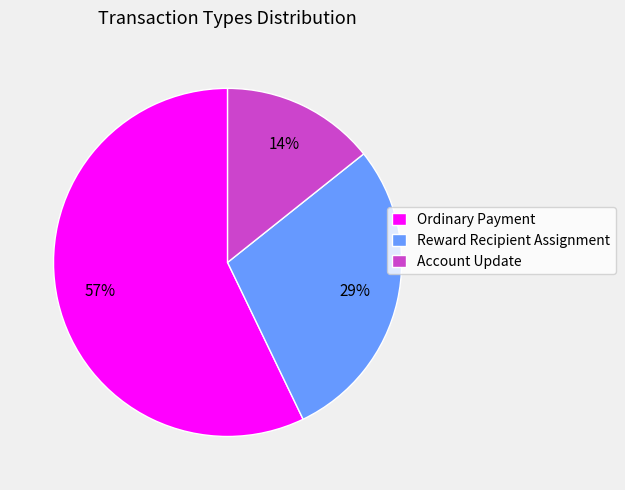

Is the sum of Account Update and Reward Recipient Assignment greater than half?

No